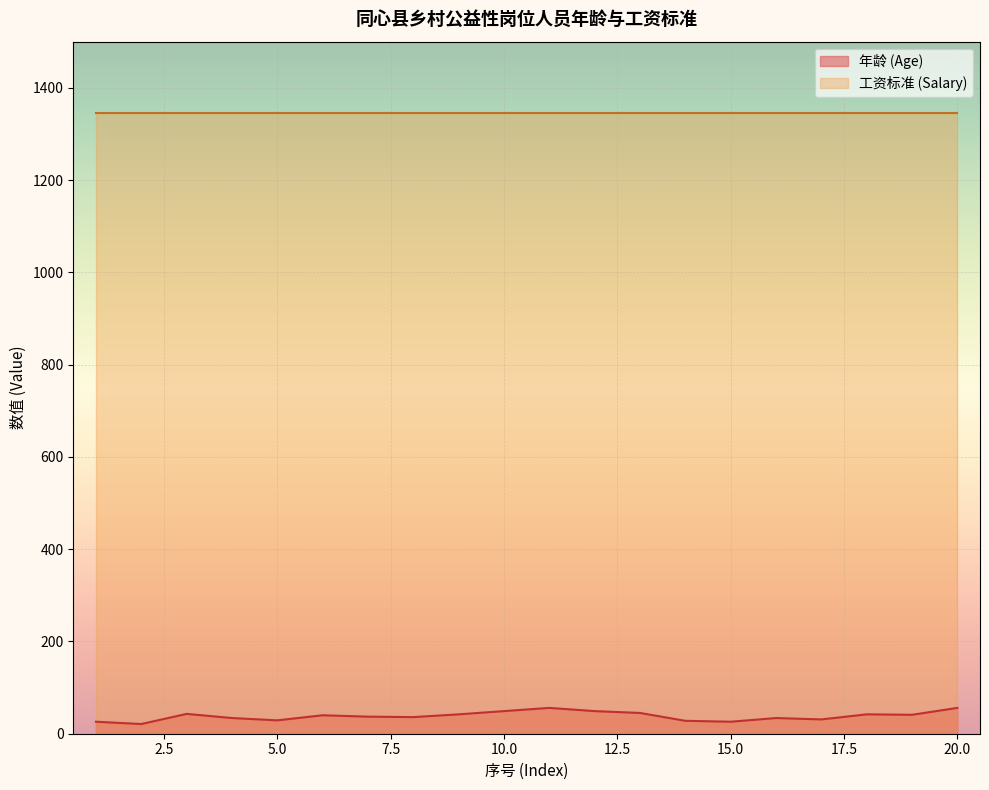

Which label corresponds to the smallest value in the chart?

2